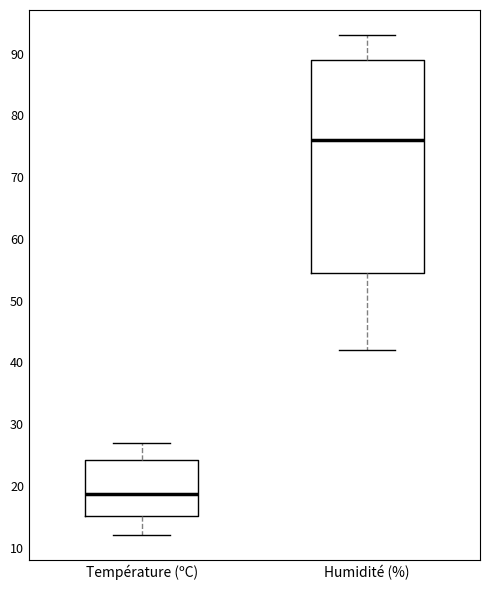

Which box has the lowest median line?

Température (ºC)